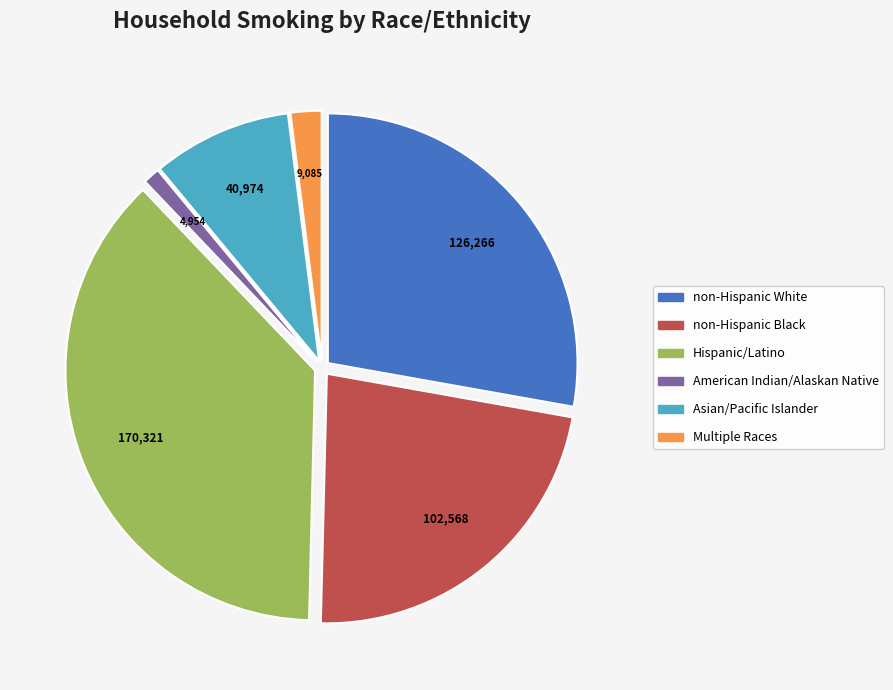

Does Asian/Pacific Islander account for over 50% of the chart?

No